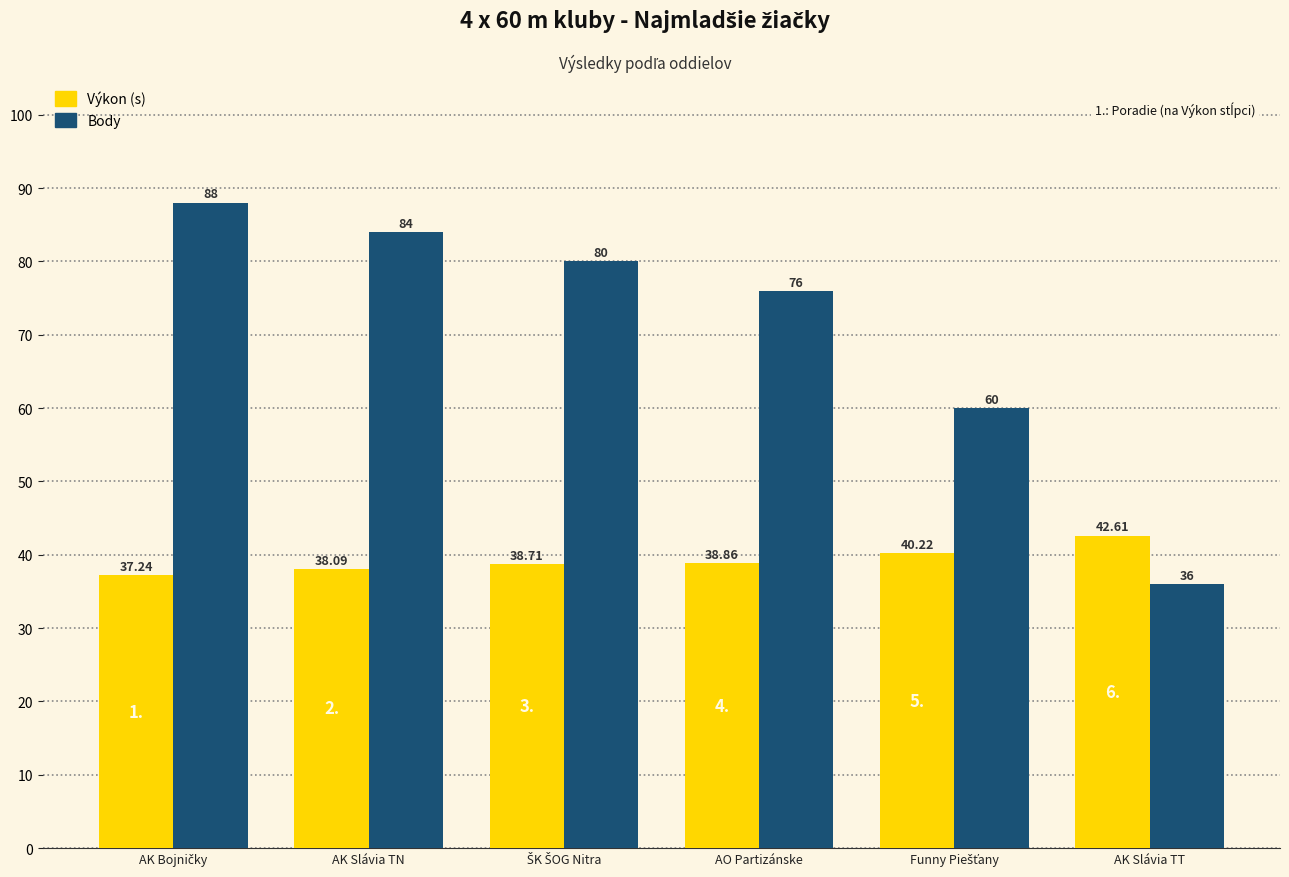

Which category has the lowest value across all series?

AK Slávia TT